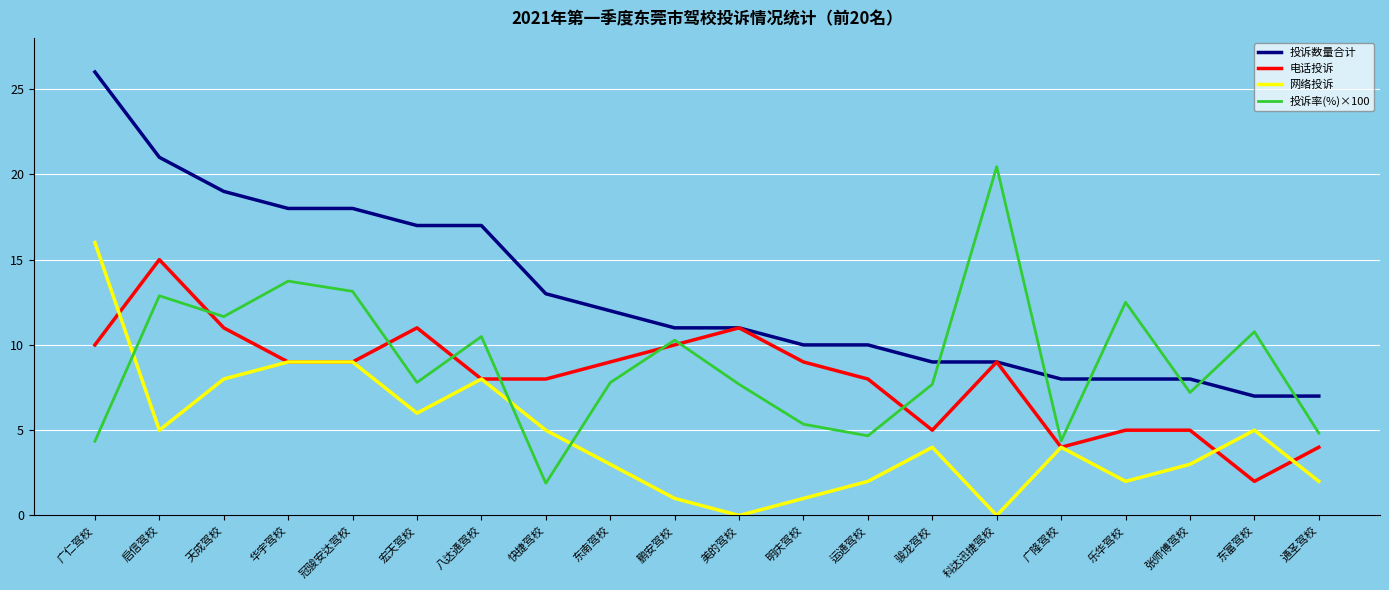

Between which two adjacent categories do 网络投诉 and 电话投诉 first intersect?

广仁驾校 and 启信驾校